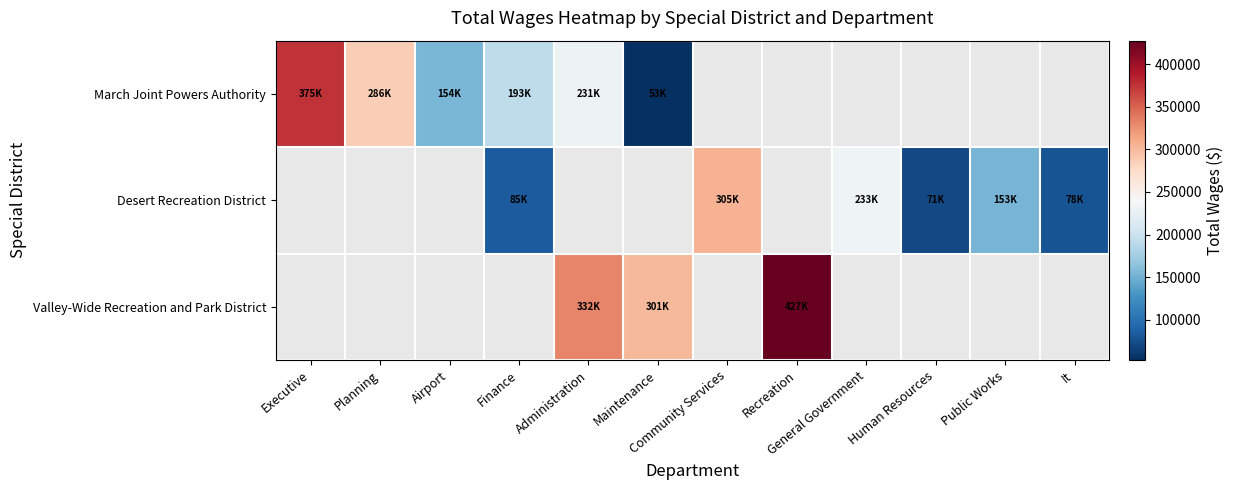

Is the value of Valley-Wide Recreation and Park District at Administration greater than the value of Desert Recreation District at General Government?

Yes